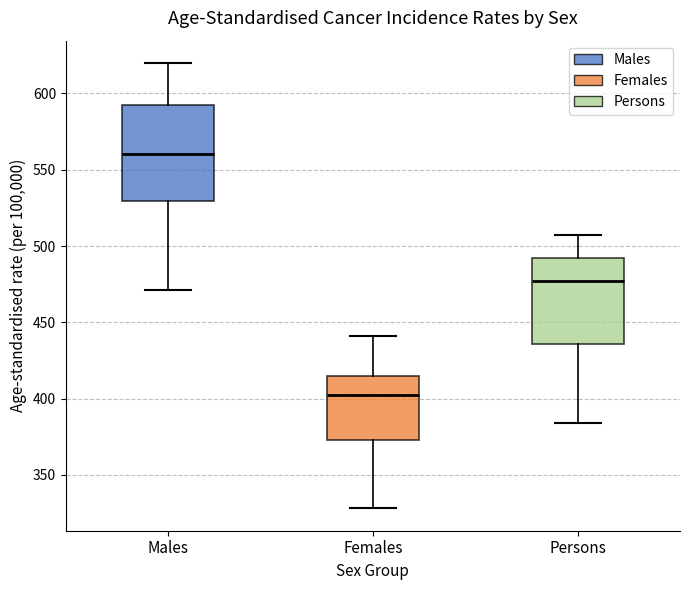

Comparing the boxes themselves (not the whiskers), which one is the tallest?

Males